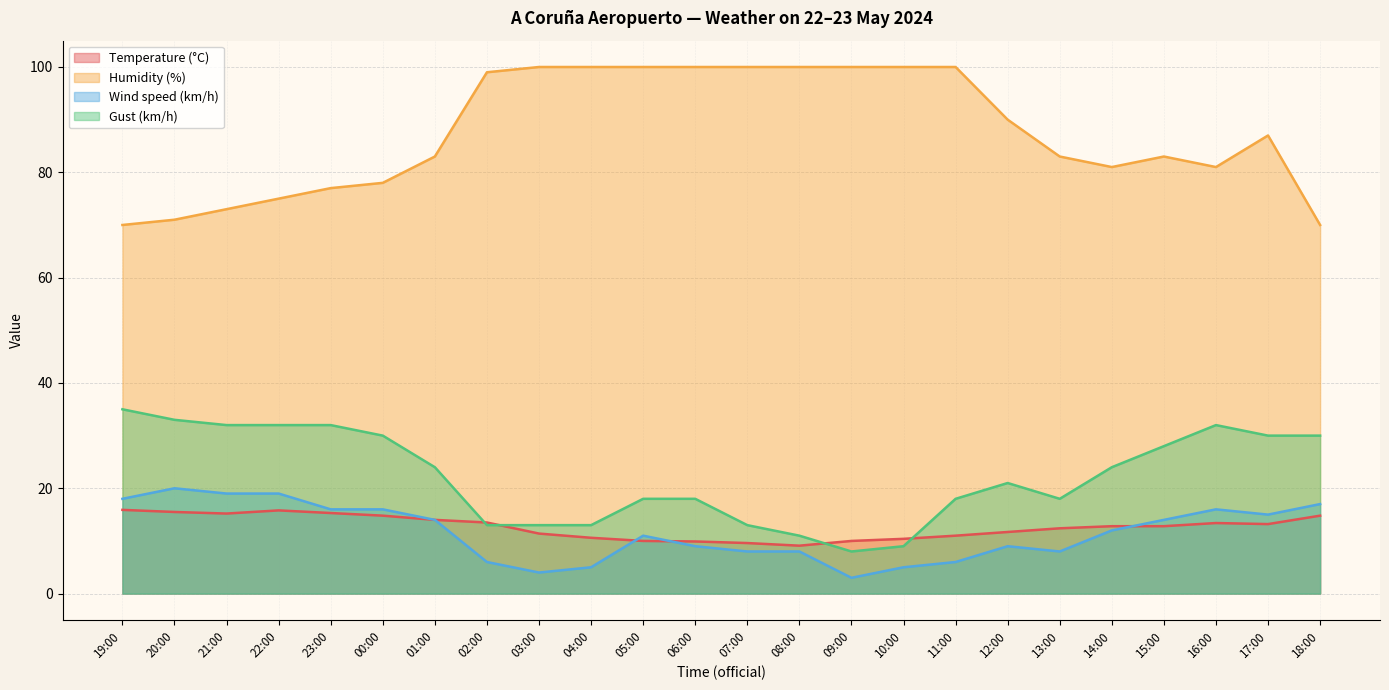

Which series has the largest range (max minus min)?

Humidity (%)